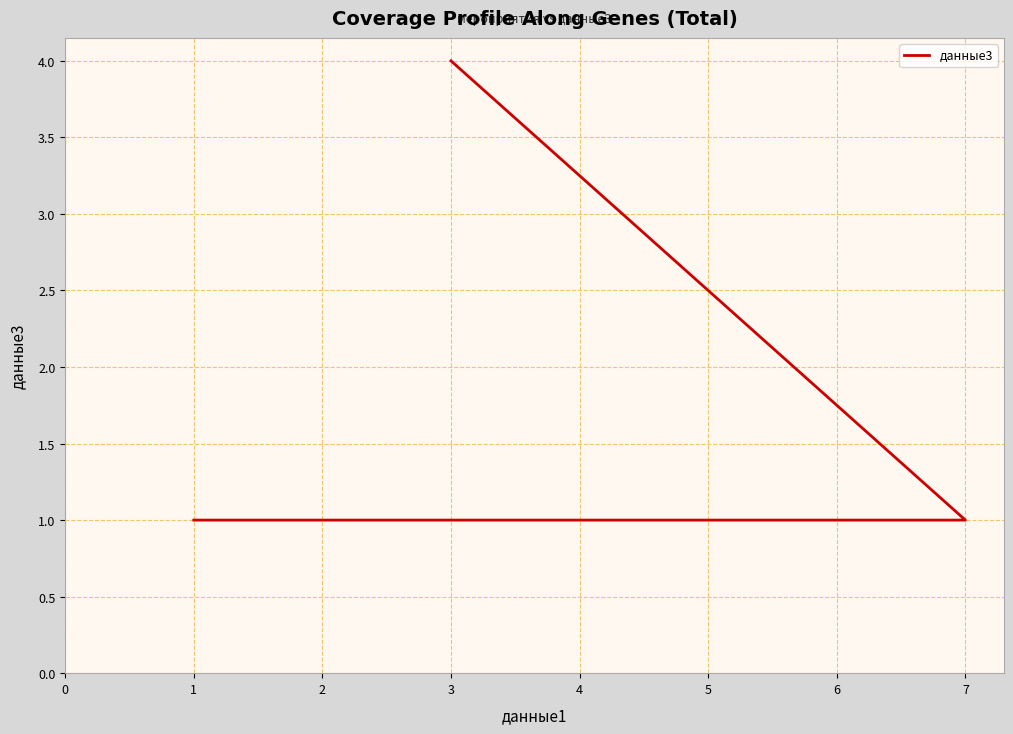

Rank the categories by value from lowest to highest.

7, 2, 1, 3